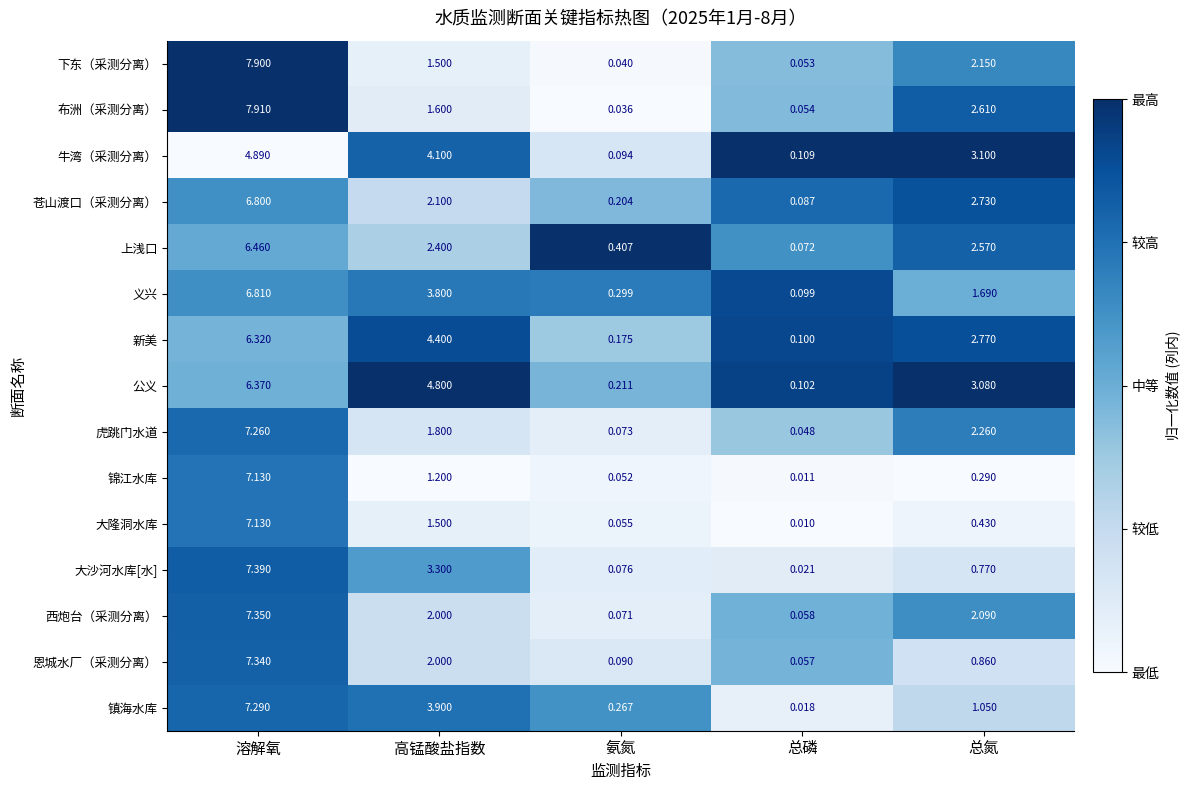

Which category has the highest value across all series?

溶解氧